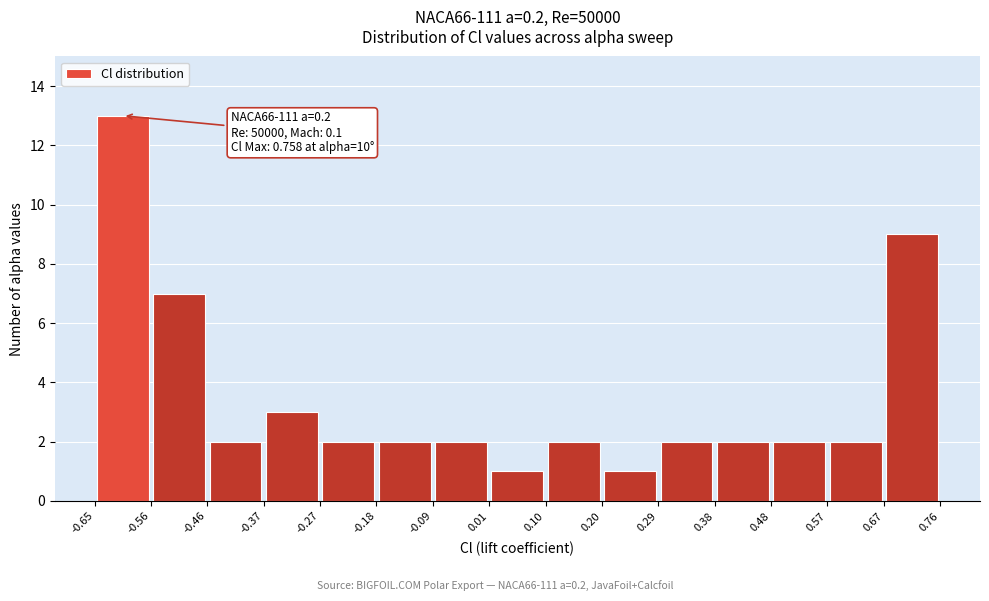

Which range on the x-axis has the tallest bar?

-0.65 to -0.56